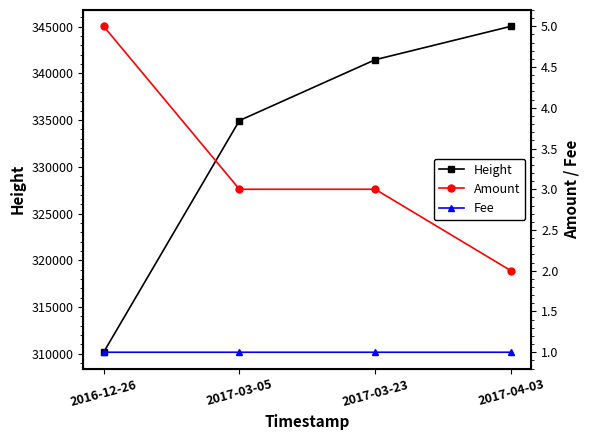

Rank the series at 2017-04-03 from highest to lowest value.

Height, Amount, Fee